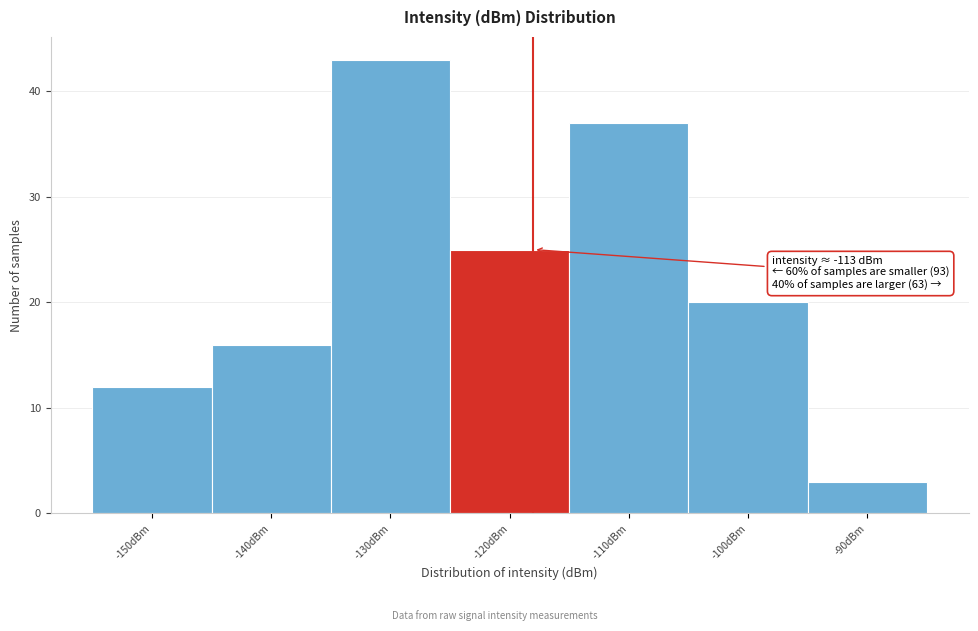

Reading left to right, transcribe all the data shown in this chart.

12	16	43	25	37	20	3